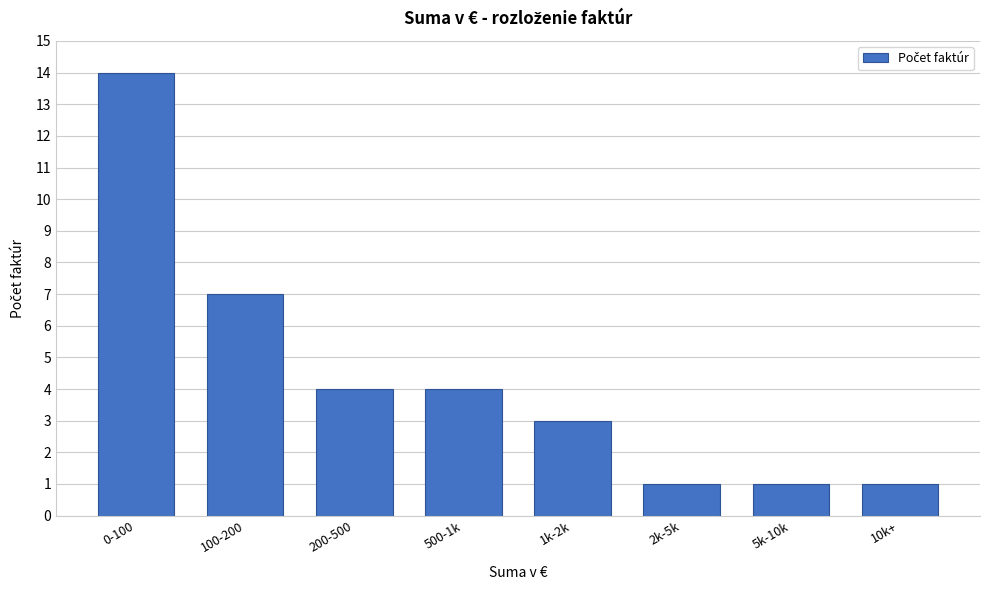

Reading left to right, transcribe all the data shown in this chart.

0-100=14	100-200=7	200-500=4	500-1k=4	1k-2k=3	2k-5k=1	5k-10k=1	10k+=1